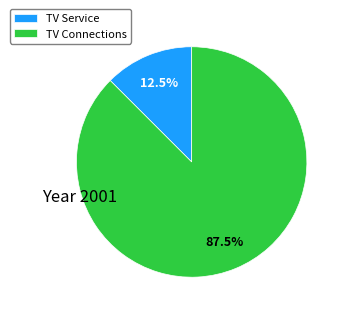

What portion of the pie excludes TV Service?

87.5%